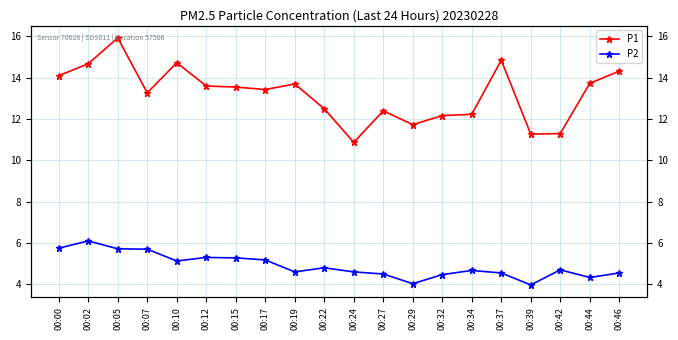

At how many categories does at least one series exceed 12?

16